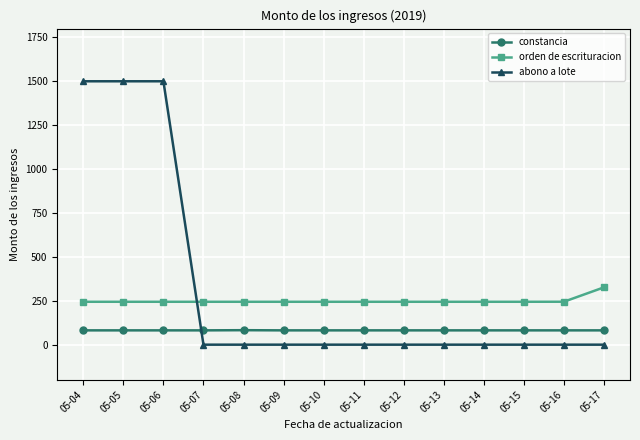

What is the difference between the maximum and minimum values in the constancia series?

1.0